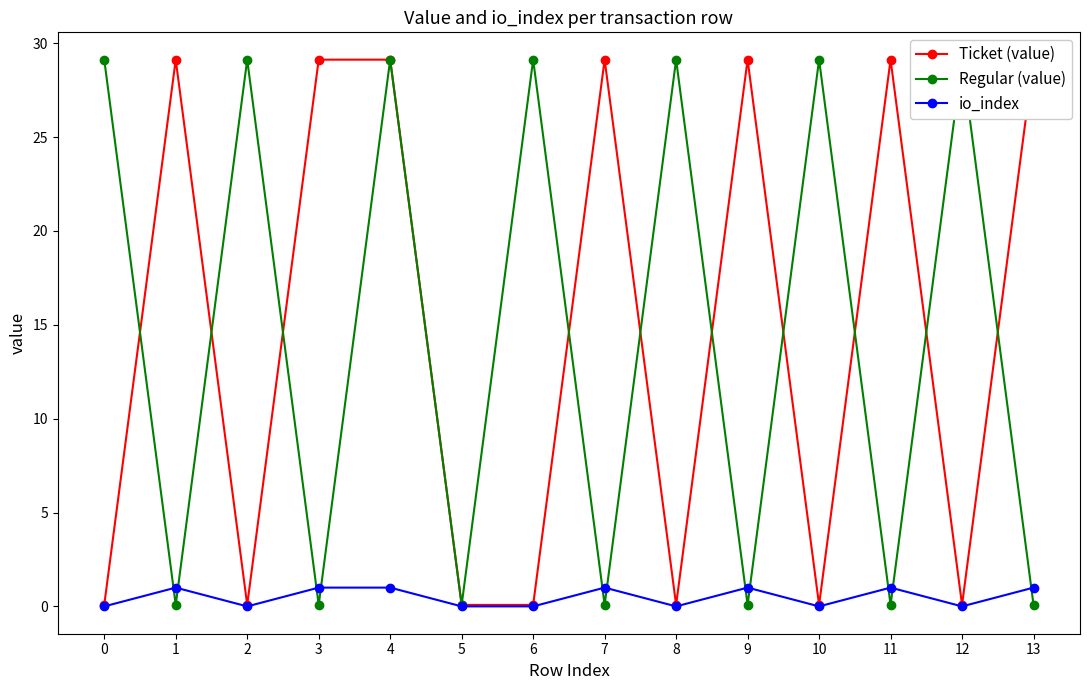

What is the value of the Regular (value) point at the 13th from the left?

29.1